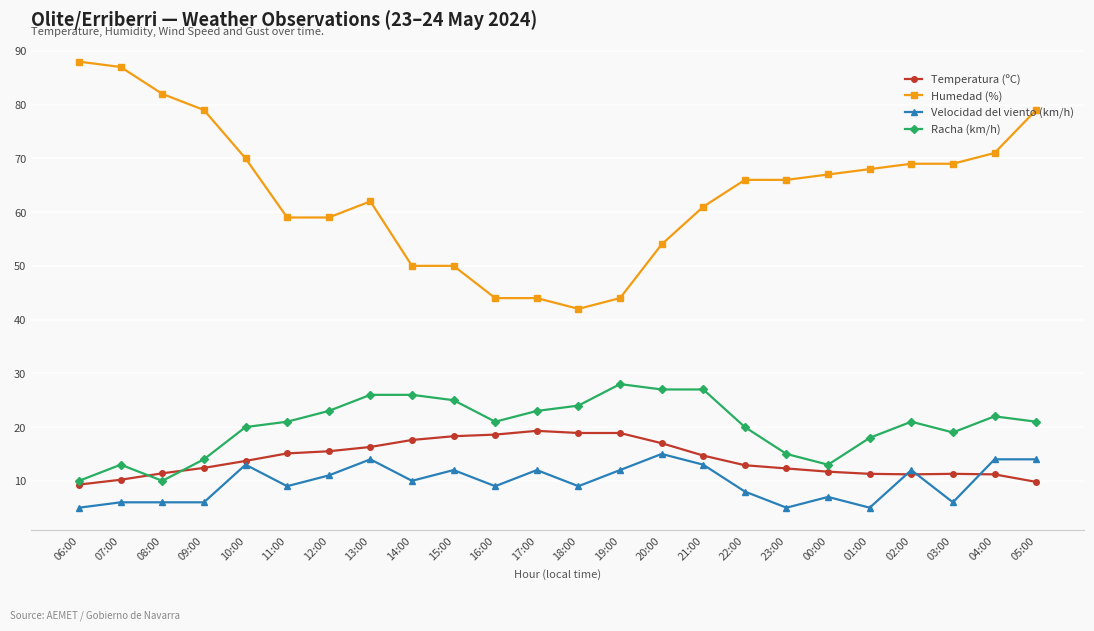

What is the difference between the second highest and second lowest values in the Temperatura (ºC) series?

9.1